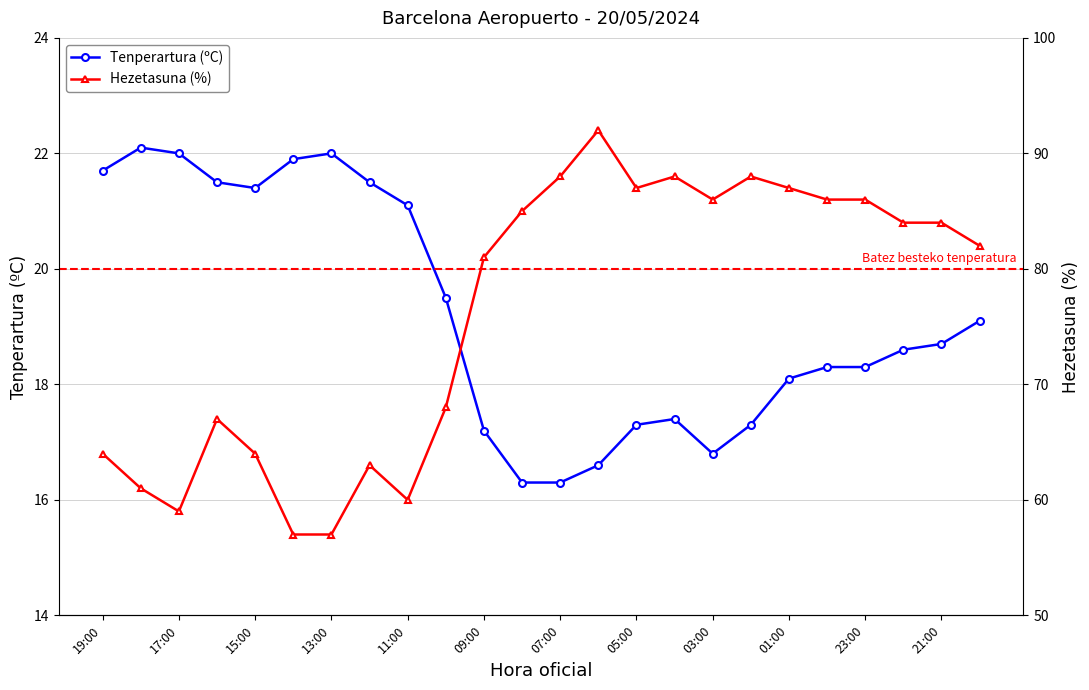

What is the label of the 19th point from the left?

01:00